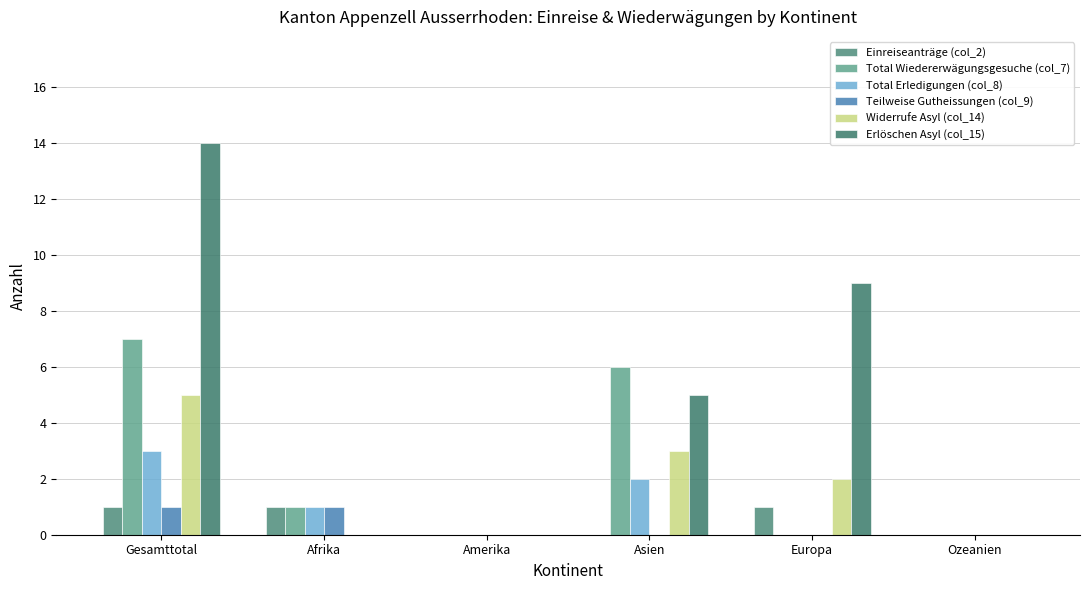

At which category is the sum across all series the highest?

Gesamttotal